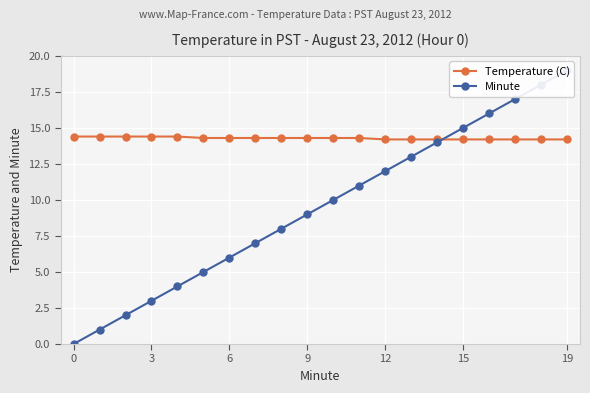

What is the minimum value for Temperature (C)?

14.2